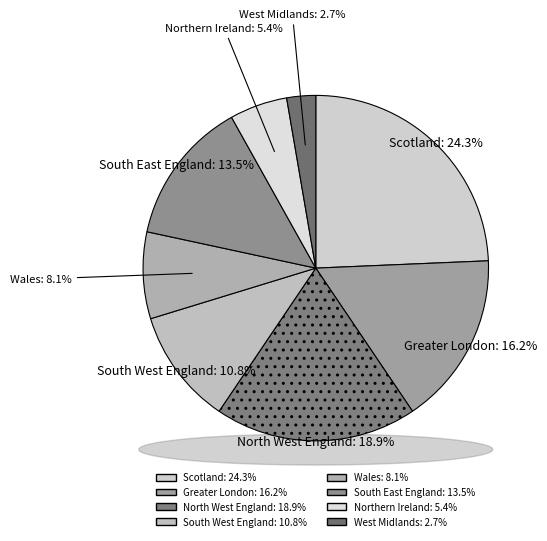

Which slice is the largest?

Scotland